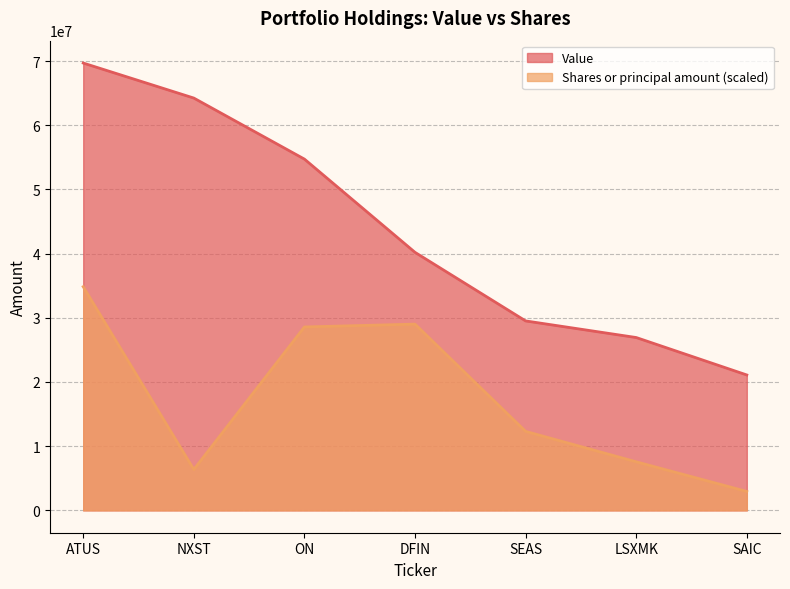

At how many categories does at least one series exceed 19310871?

7